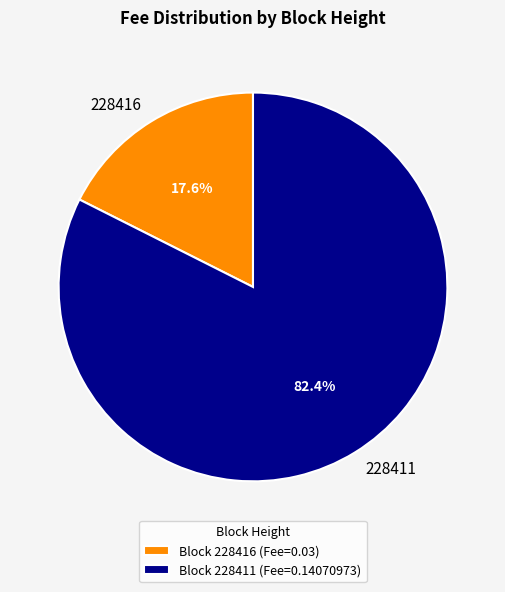

Rank the categories by value from highest to lowest.

228411, 228416